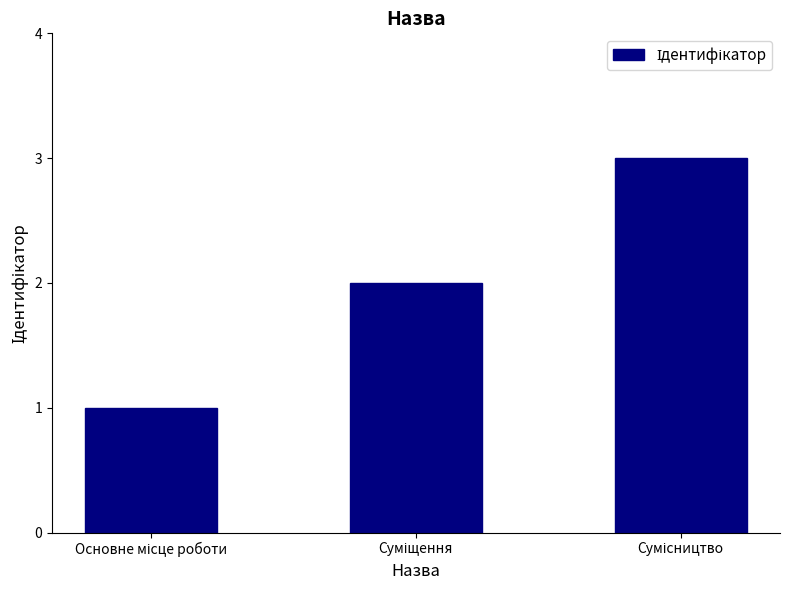

What is the sum of all values?

6